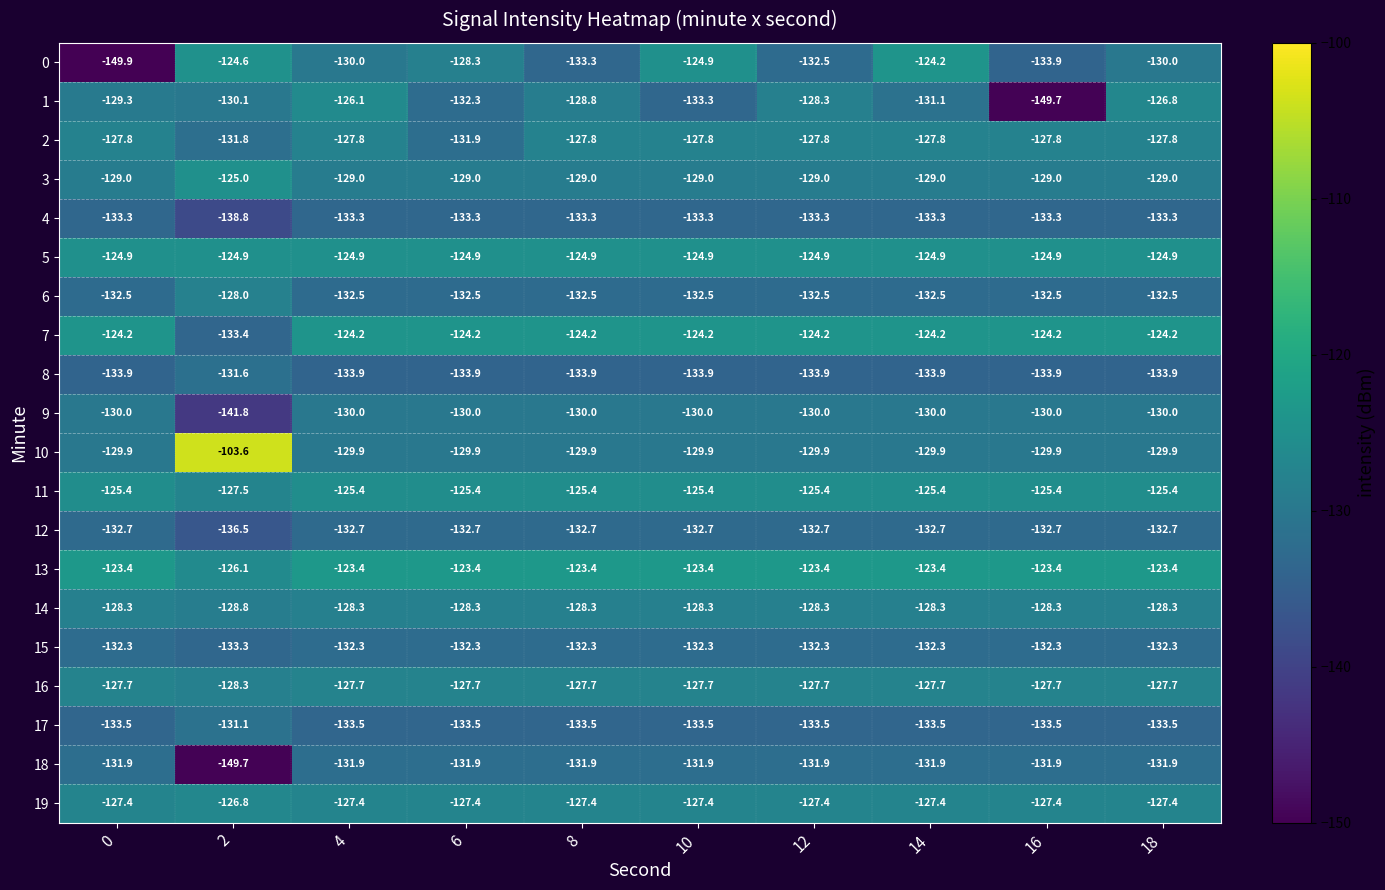

What is the greatest value displayed?

-103.6